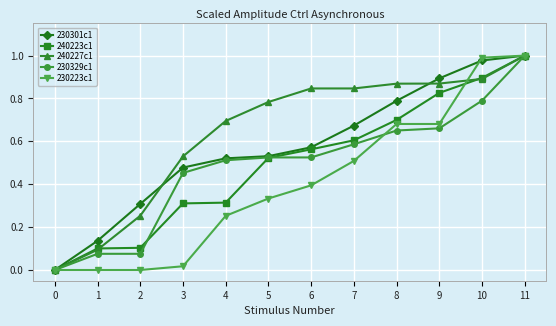

How many data points does each series have?

12